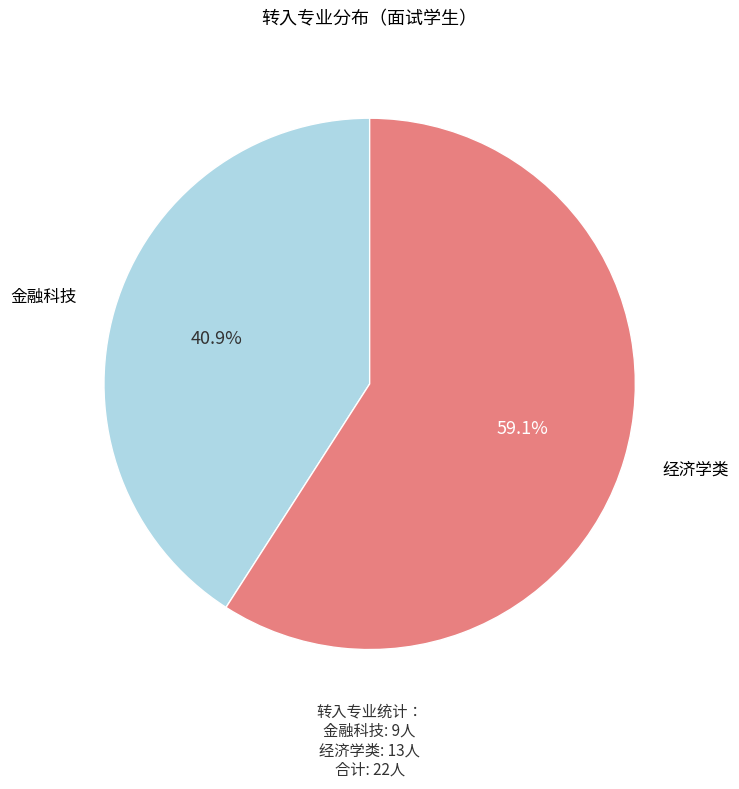

Between 金融科技 and 经济学类, which is larger?

经济学类